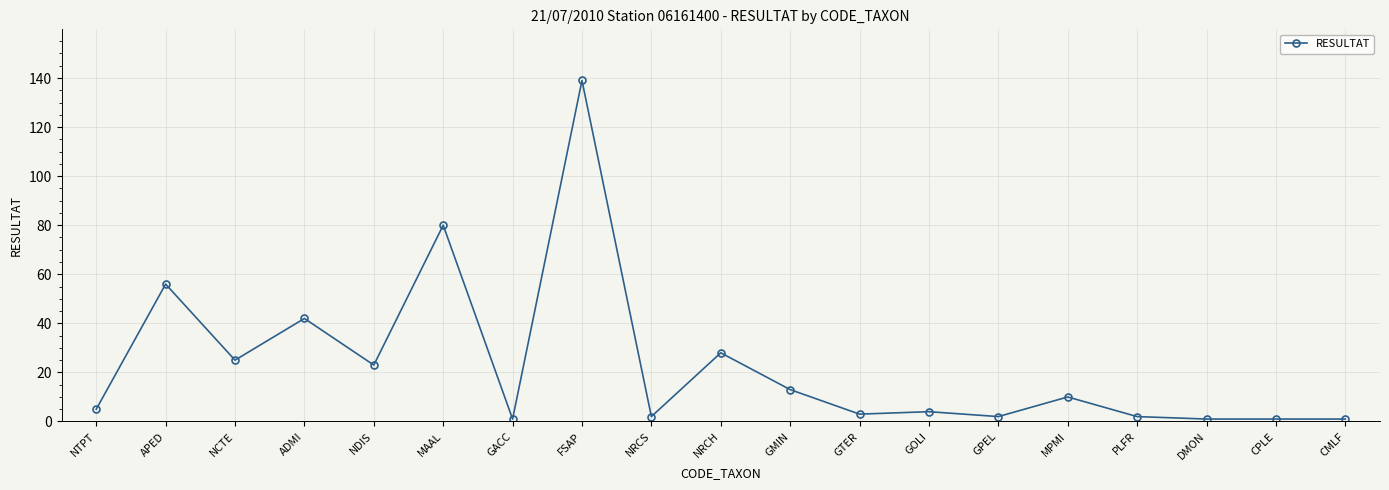

What is the sum of the values at NRCH and NCTE?

53